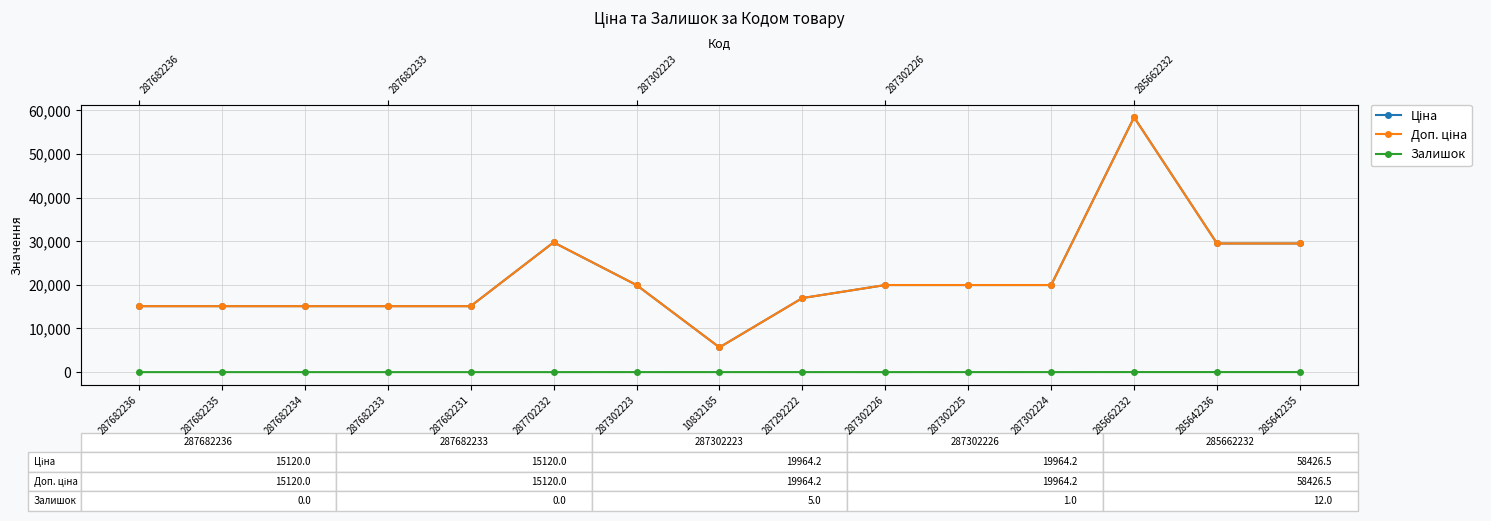

At which category does Залишок reach its first local valley?

10832185